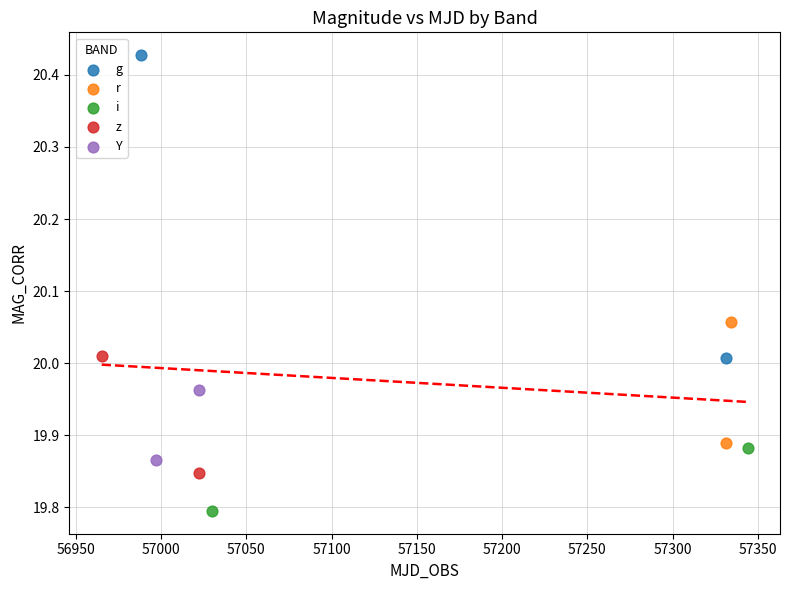

What are all the series names shown in the legend?

g, r, i, z, Y